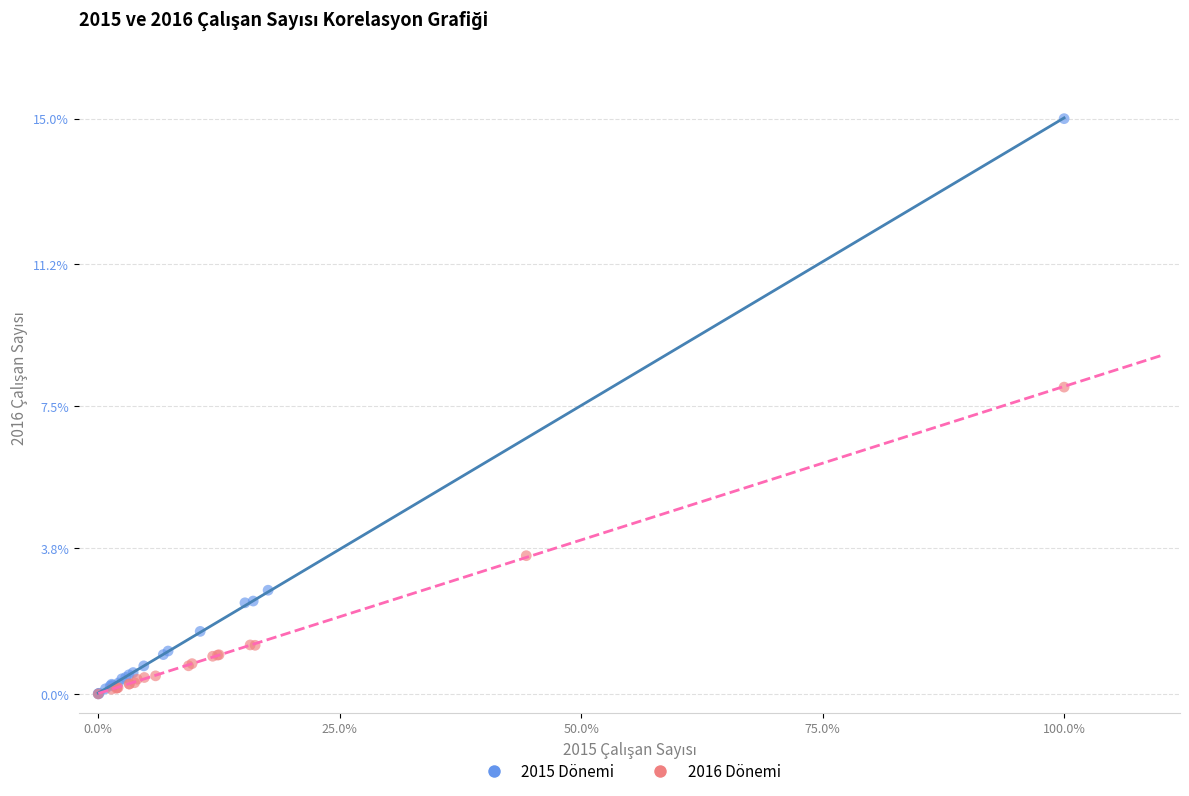

What are all the series names shown in the legend?

2015 Dönemi, 2016 Dönemi